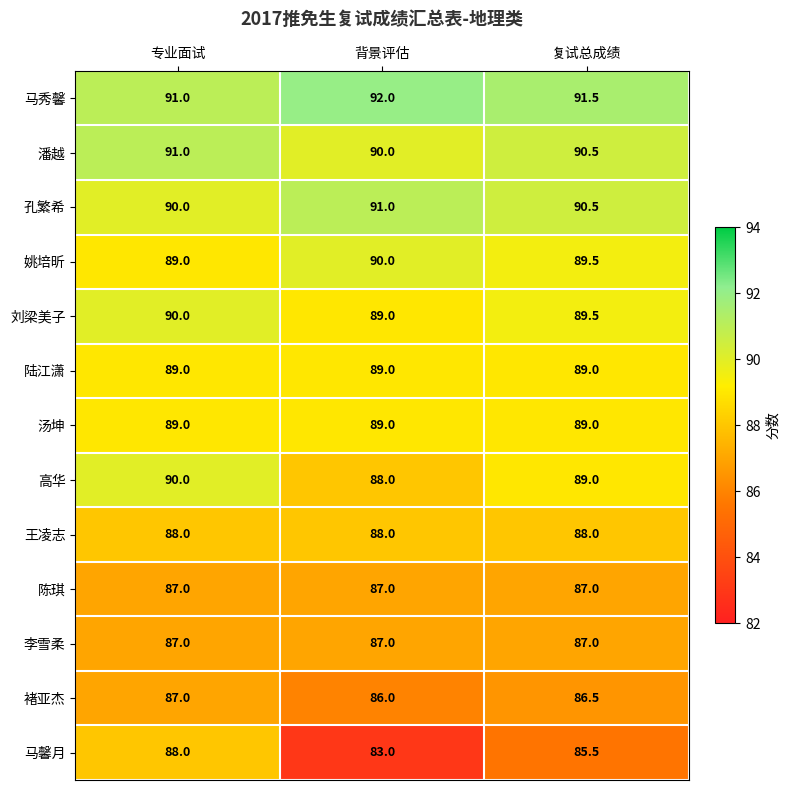

What is the greatest value displayed?

92.0